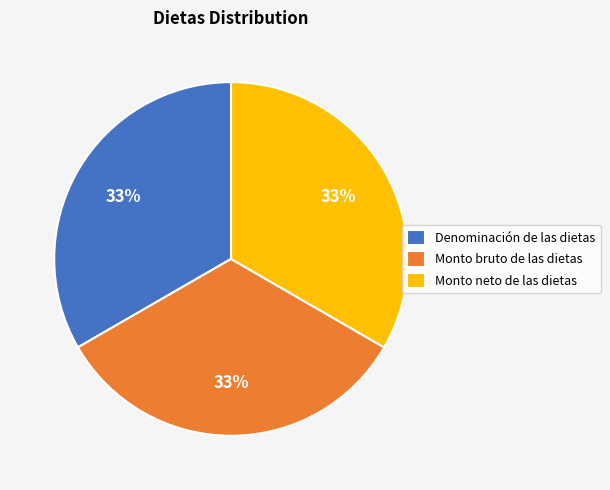

Approximately how many times larger is the value at Monto bruto de las dietas compared to Denominación de las dietas?

1.0